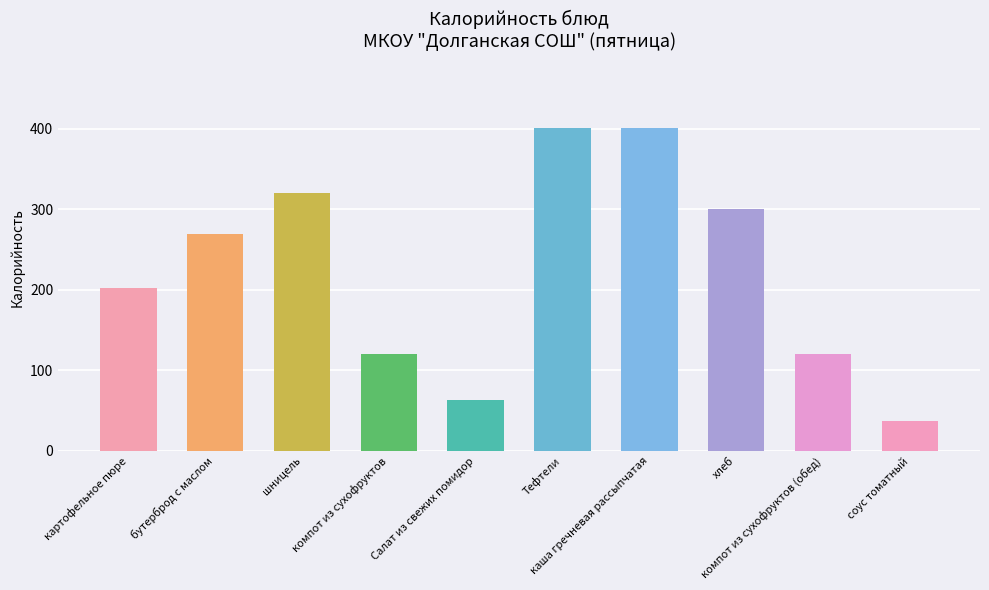

What is the greatest value displayed?

401